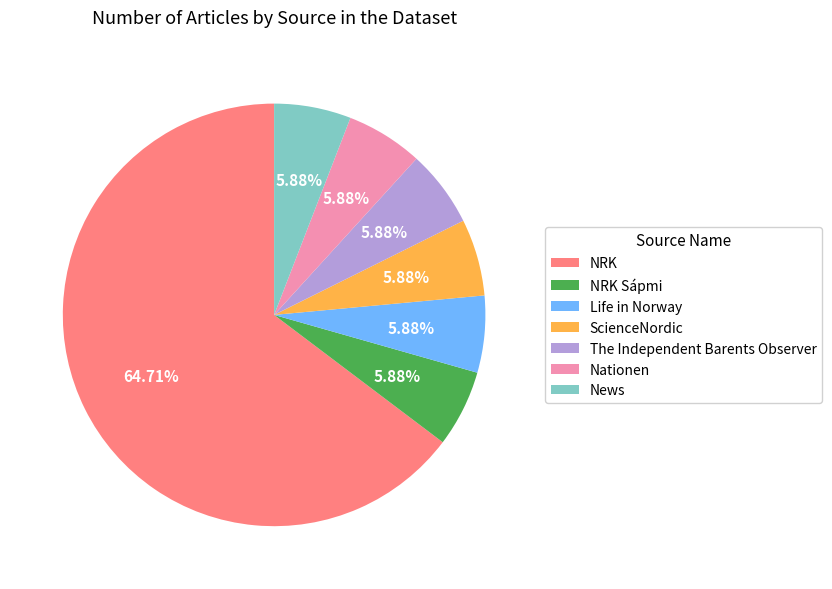

To the nearest percent, what portion does News represent?

6%